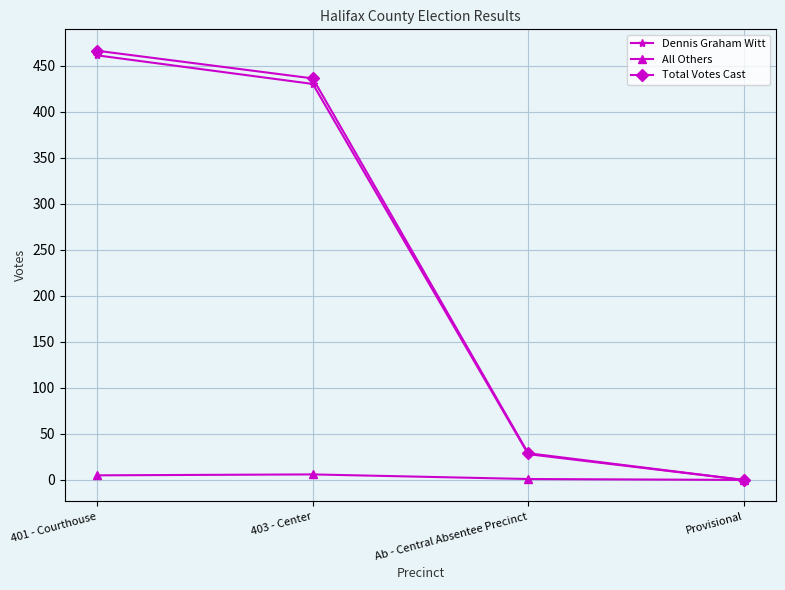

How many lines are shown in the chart?

3